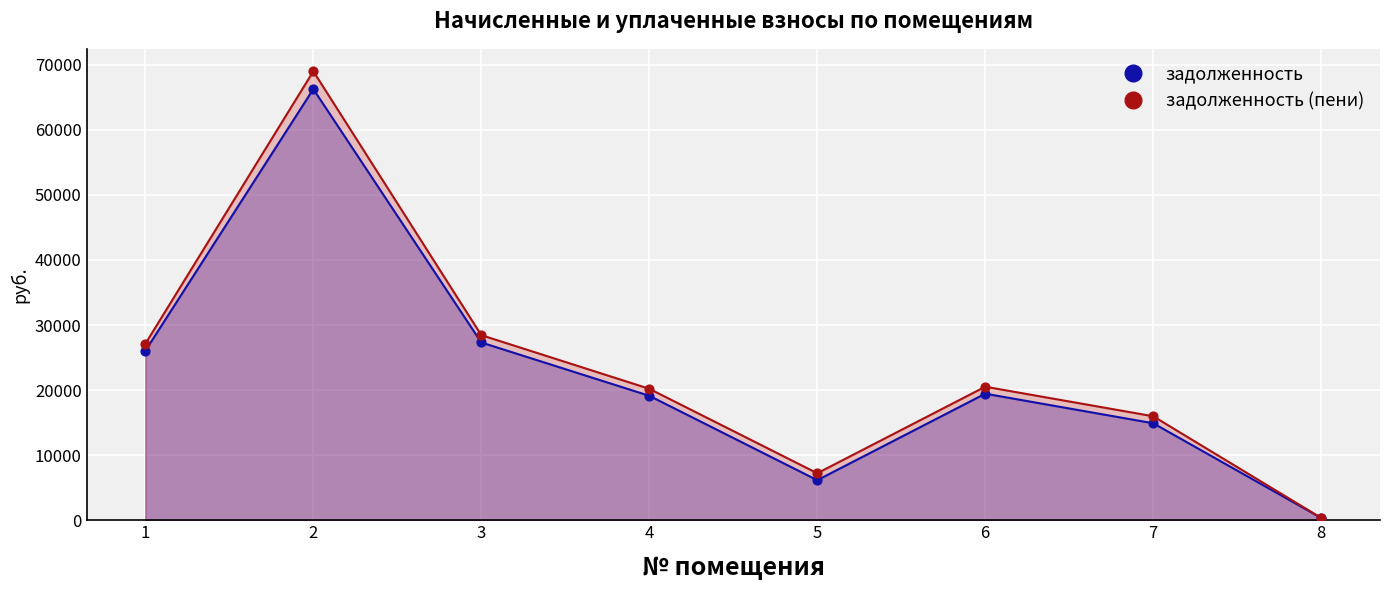

What is the total value across all series at 5?

13378.6